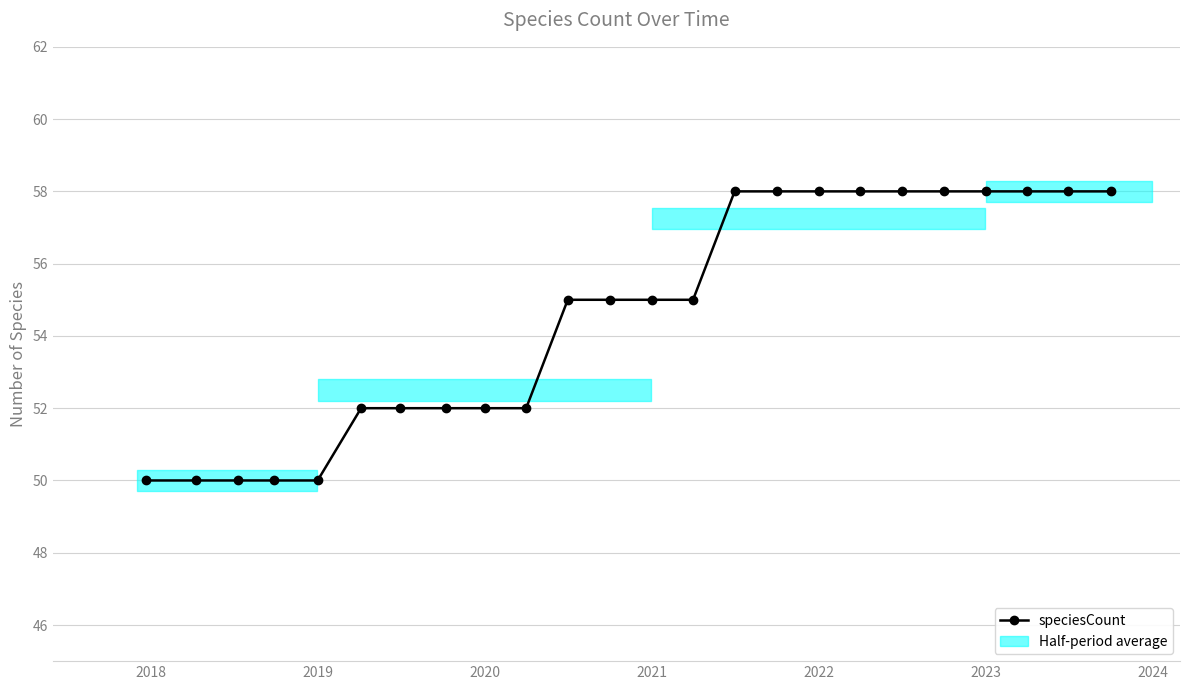

What is the minimum value shown in the chart?

50